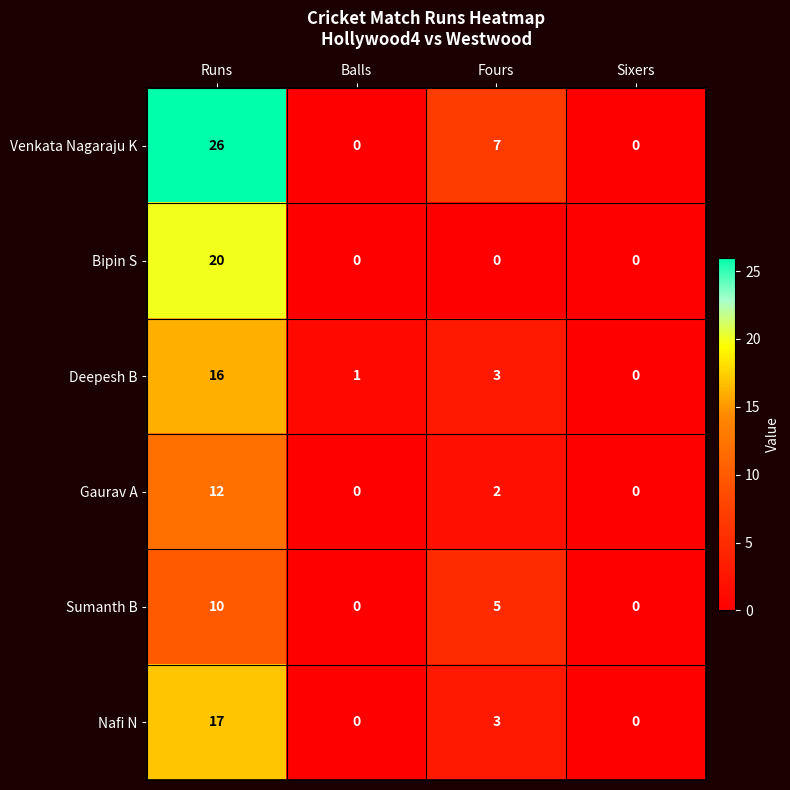

Which series has the widest spread of values?

Venkata Nagaraju K